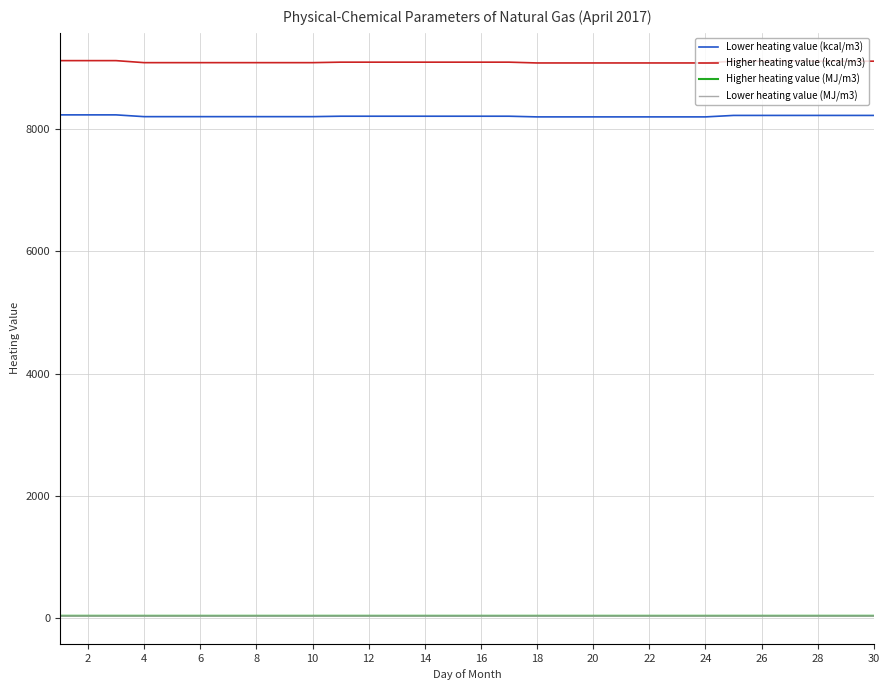

True or false: Higher heating value (MJ/m3) and Lower heating value (kcal/m3) cross at least once.

False